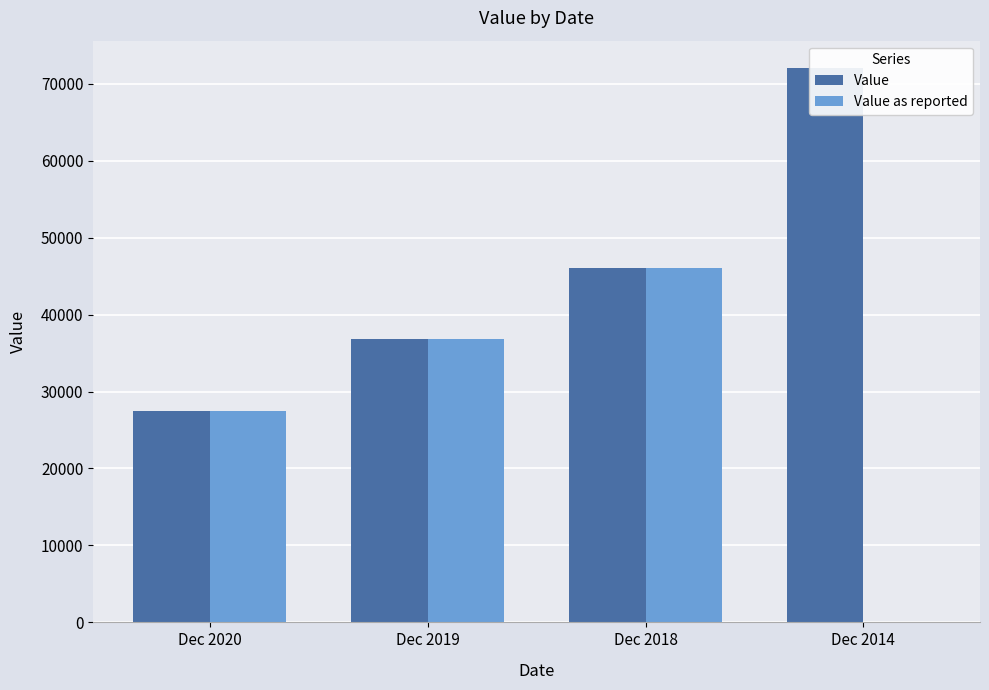

How many distinct data groups are displayed?

2